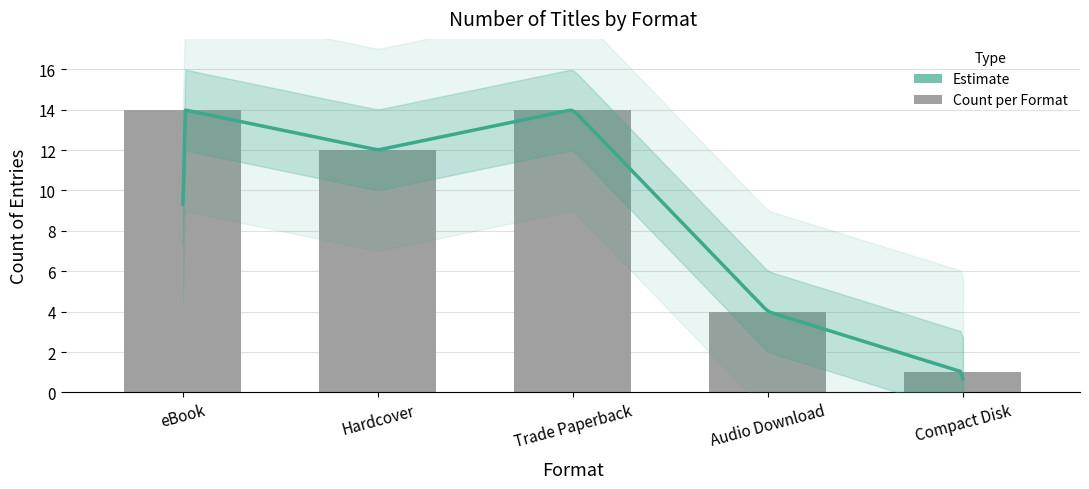

How many bars are there in total?

5